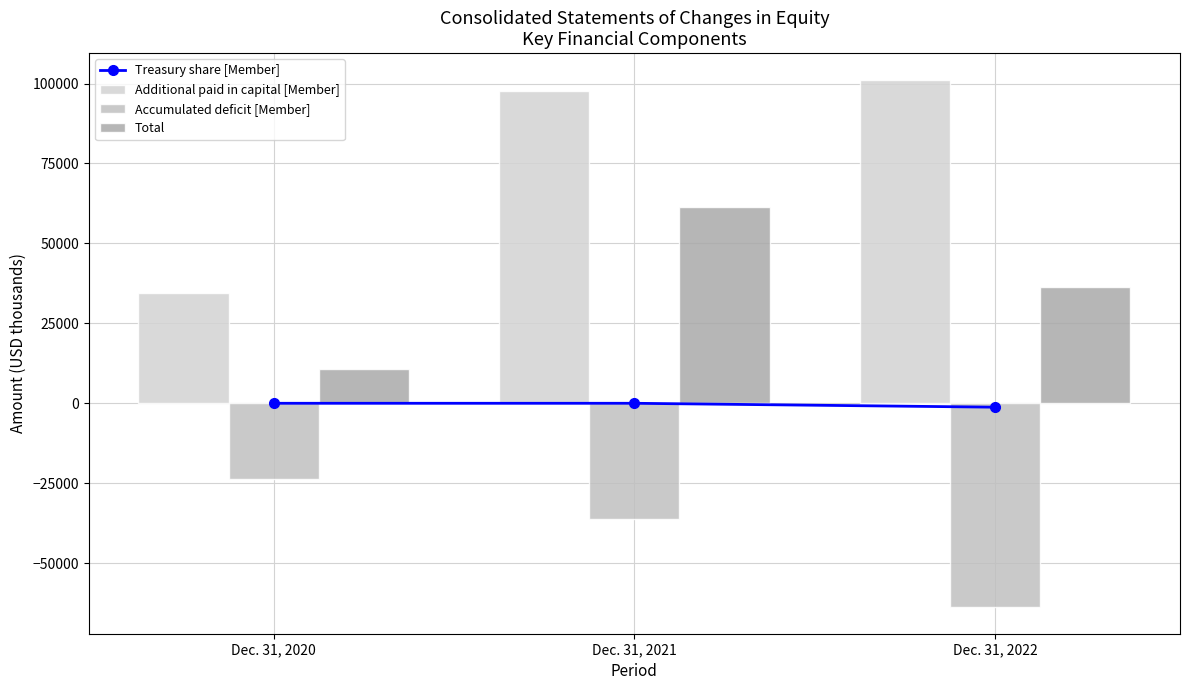

What is the approximate value of Total at Dec. 31, 2020, to the nearest 10?

10800